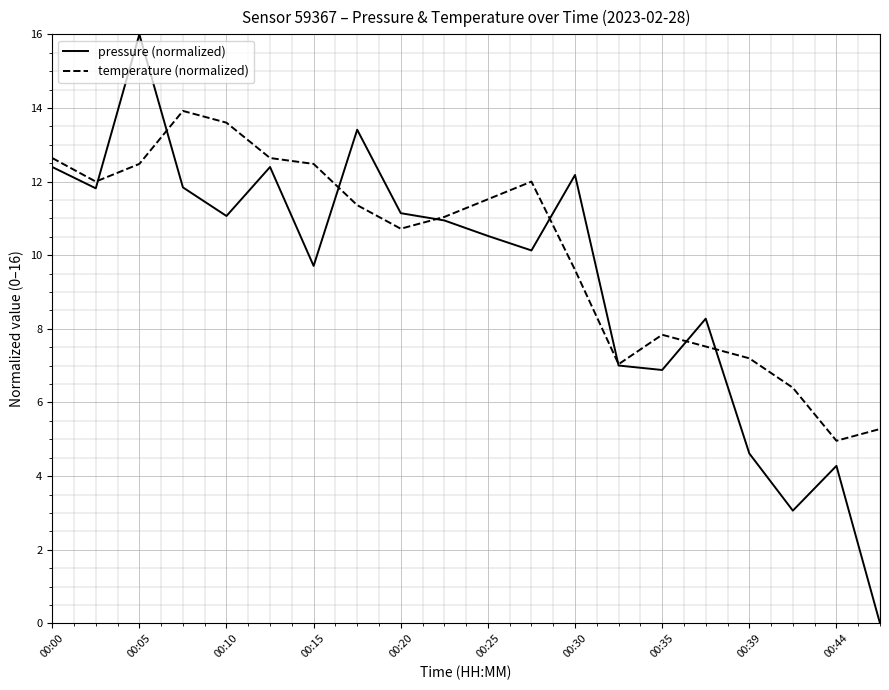

Rank the series by their average value, from highest to lowest.

temperature (normalized), pressure (normalized)